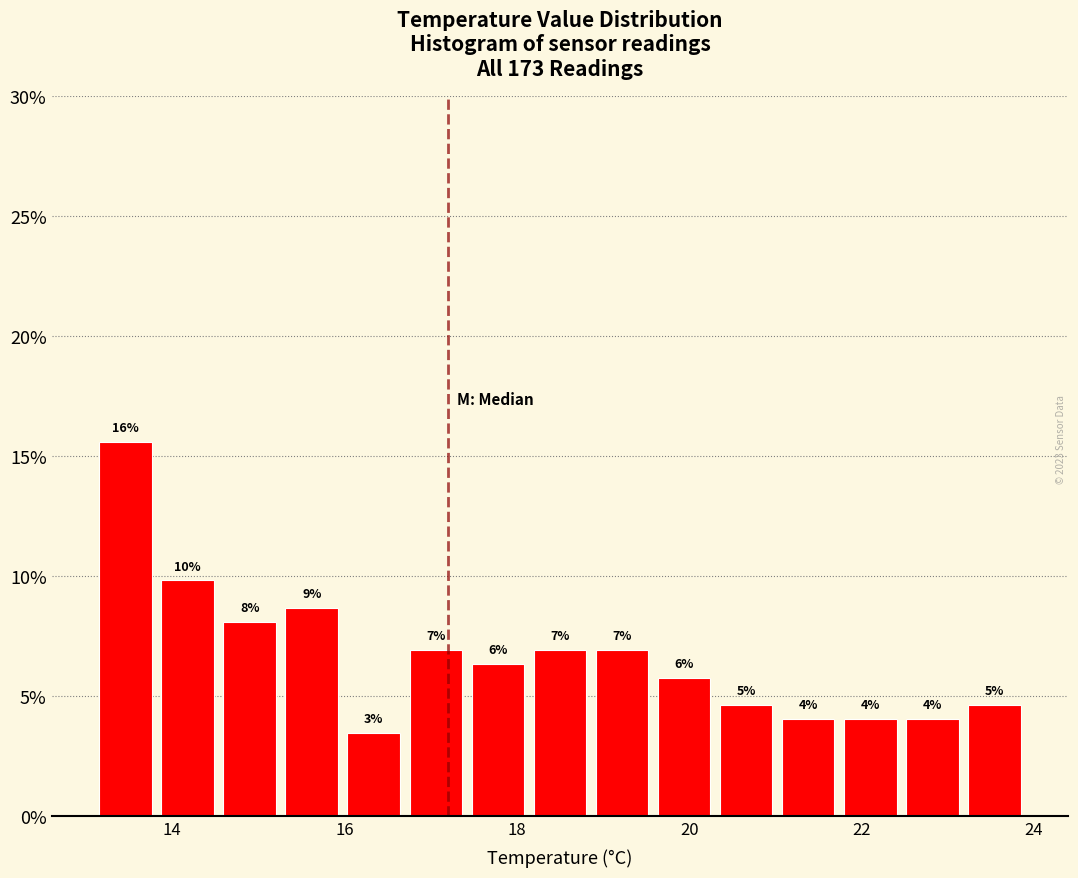

Read against the x-axis, roughly where is the centre of the tallest bar?

13.4